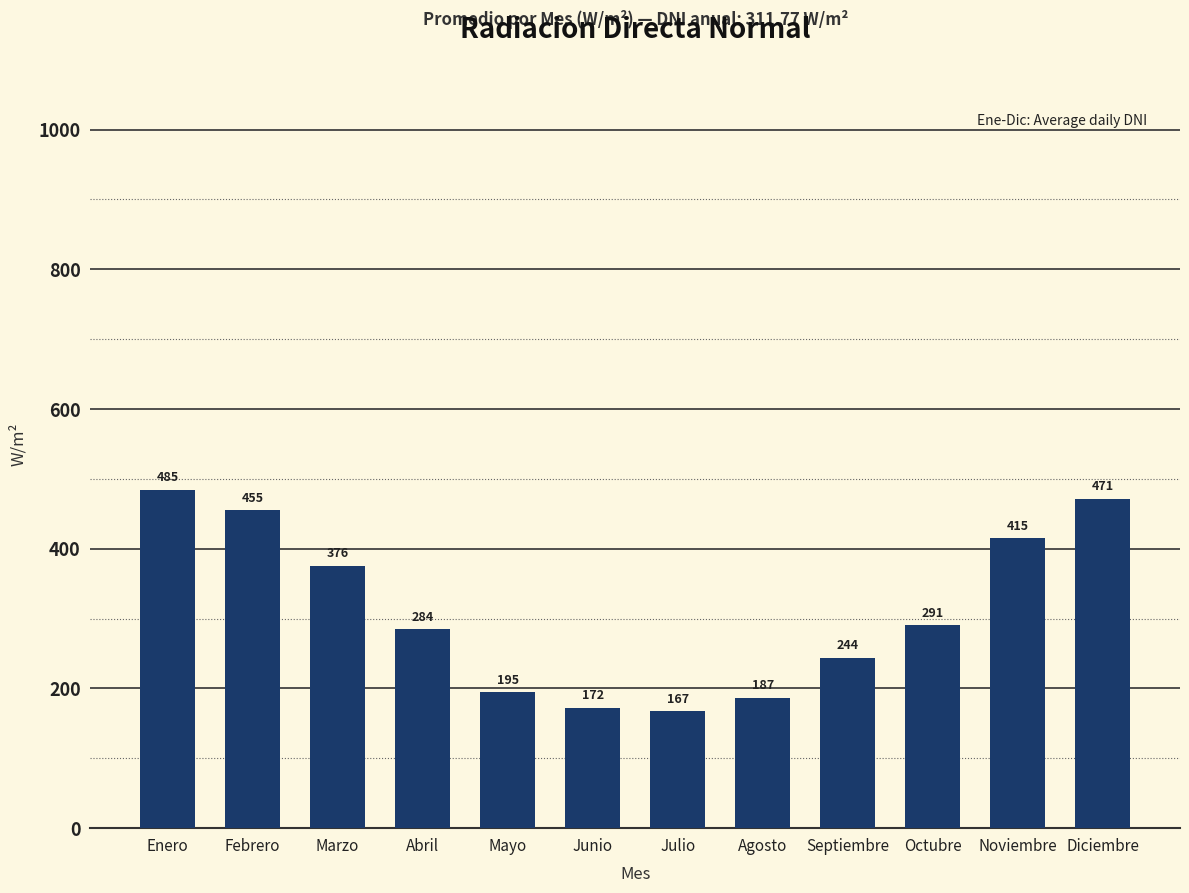

What is the smallest value displayed?

167.1